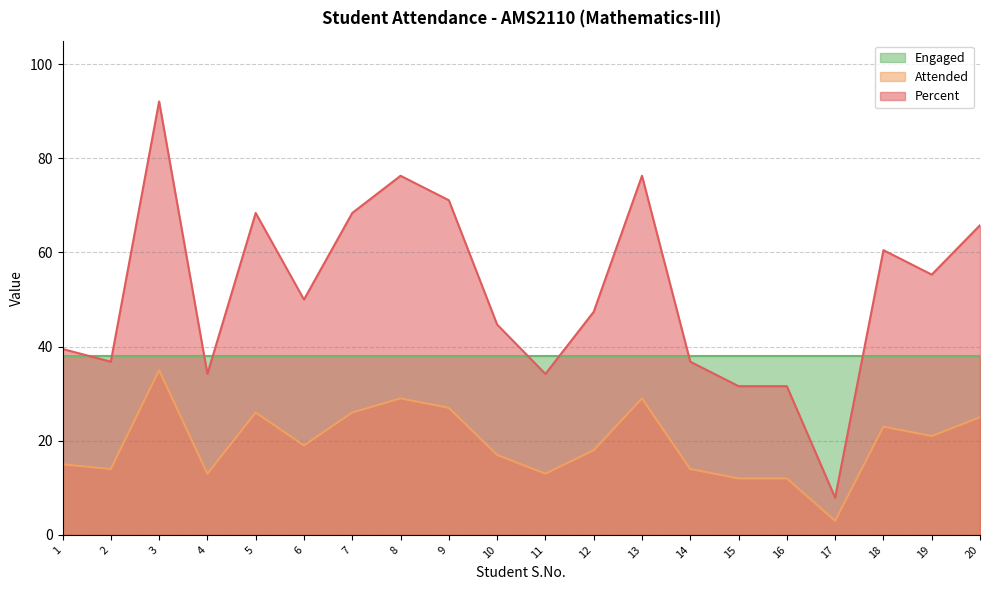

How many interior local valleys does the Attended series have?

6